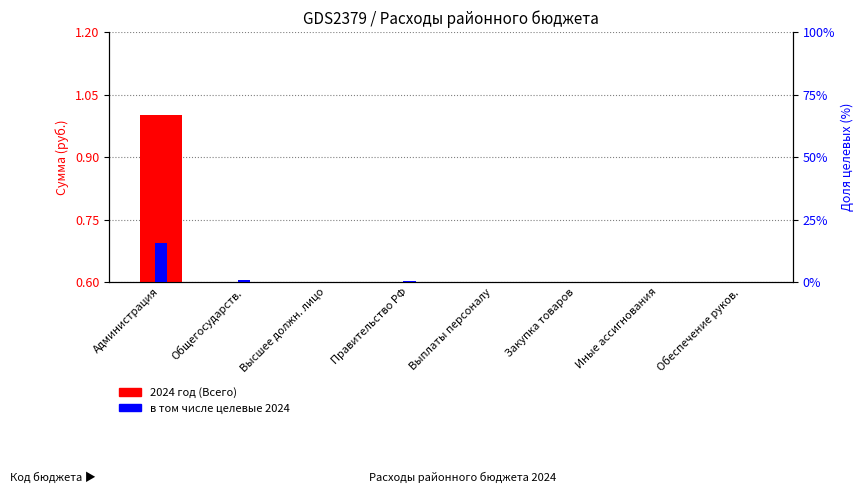

What are all the series names shown in the legend?

2024 год (Всего), в том числе целевые 2024